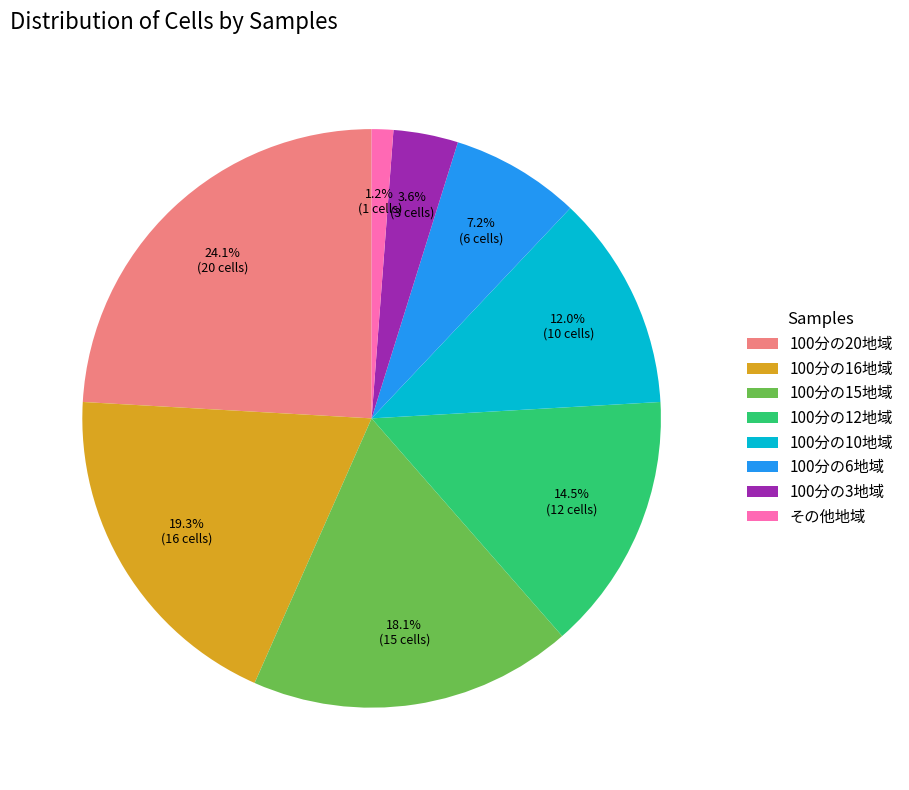

Is the sum of 100分の16地域 and 100分の15地域 greater than half?

No